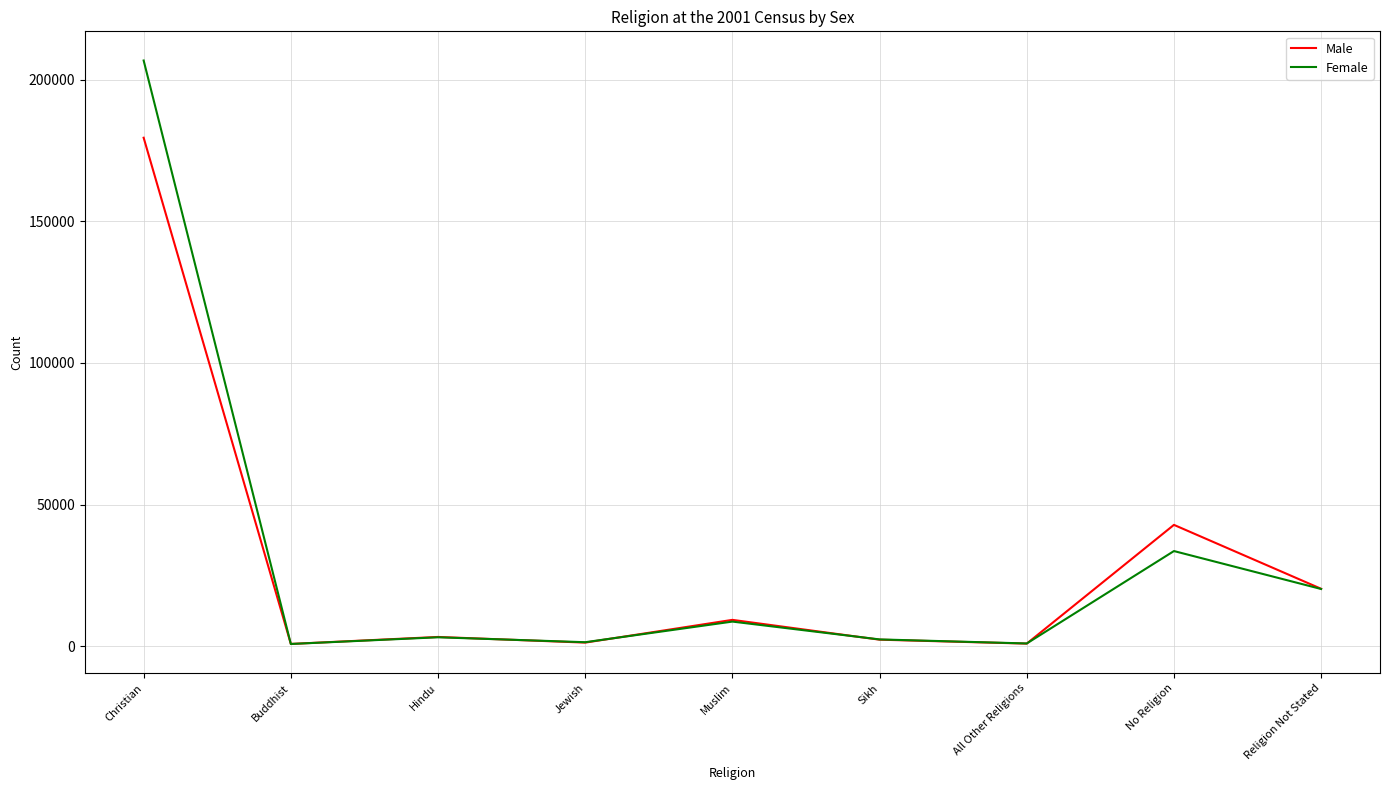

Which series has the largest range (max minus min)?

Female